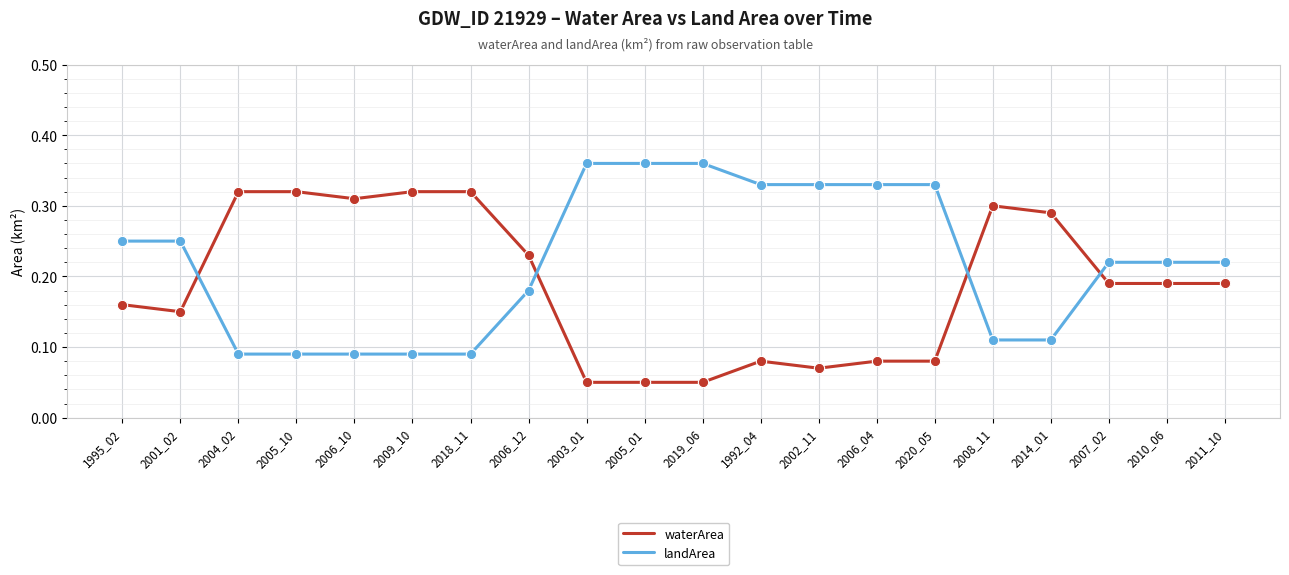

Rank the series at 2006_04 from lowest to highest value.

waterArea, landArea